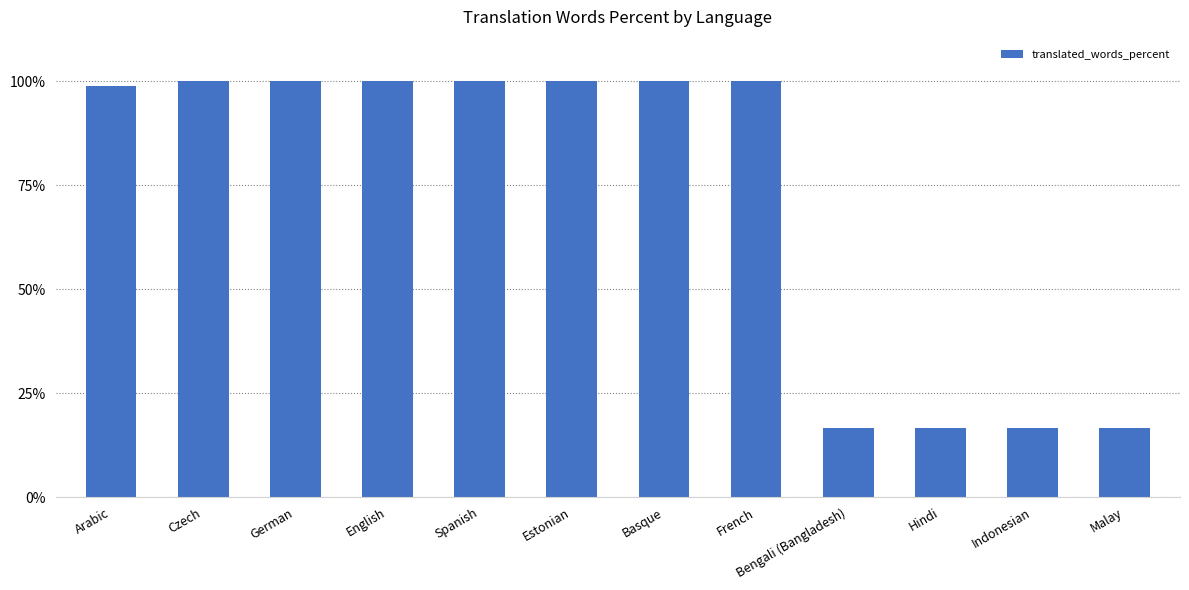

What is the minimum value shown in the chart?

16.6